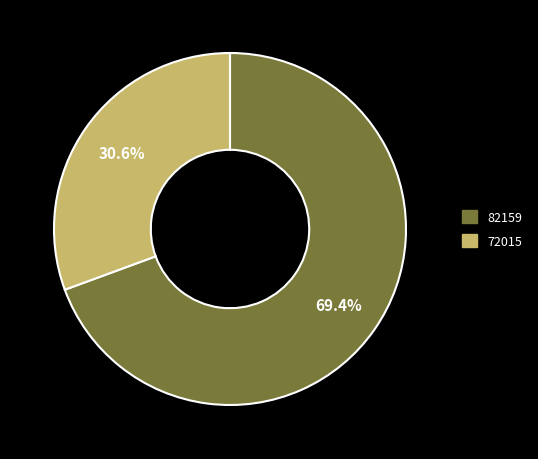

What percentage is NOT represented by 82159?

30.6%